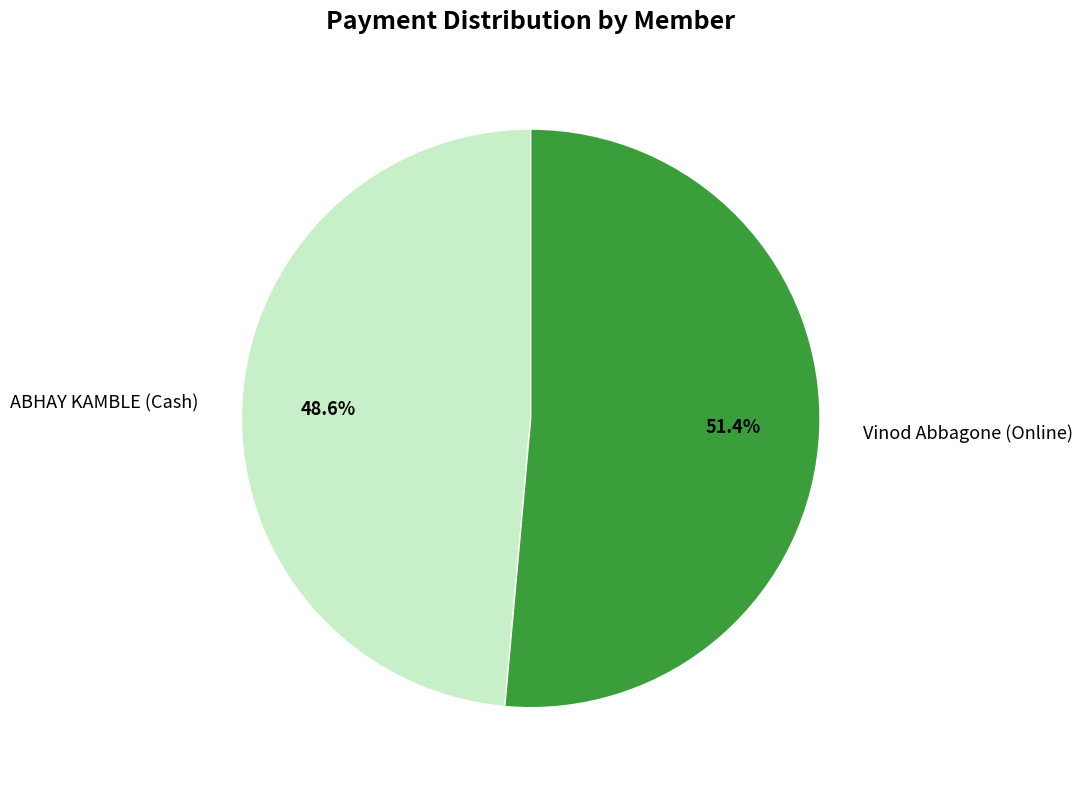

Is it true that Vinod Abbagone is 7% of the pie?

False